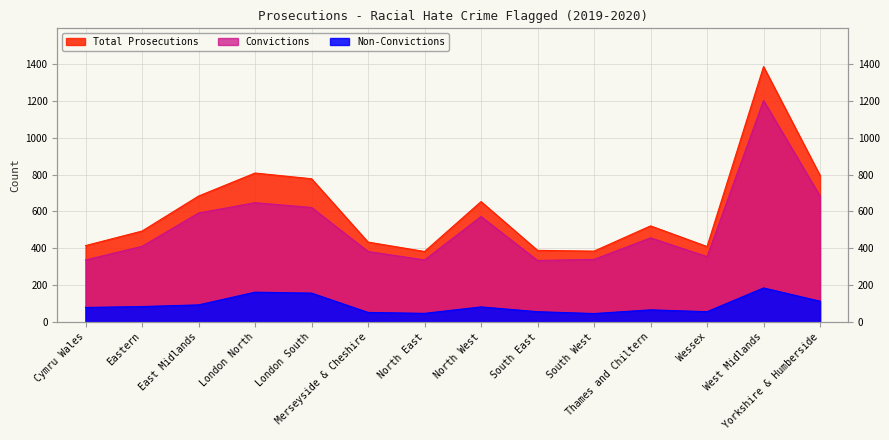

What is the sum of all Total Prosecutions values?

8526